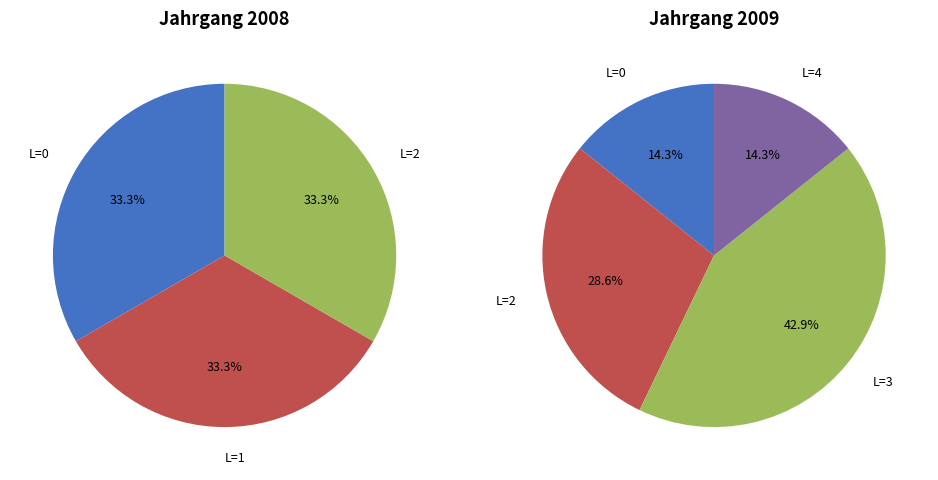

The 2008 slice represents 55% of the pie. True or false?

False